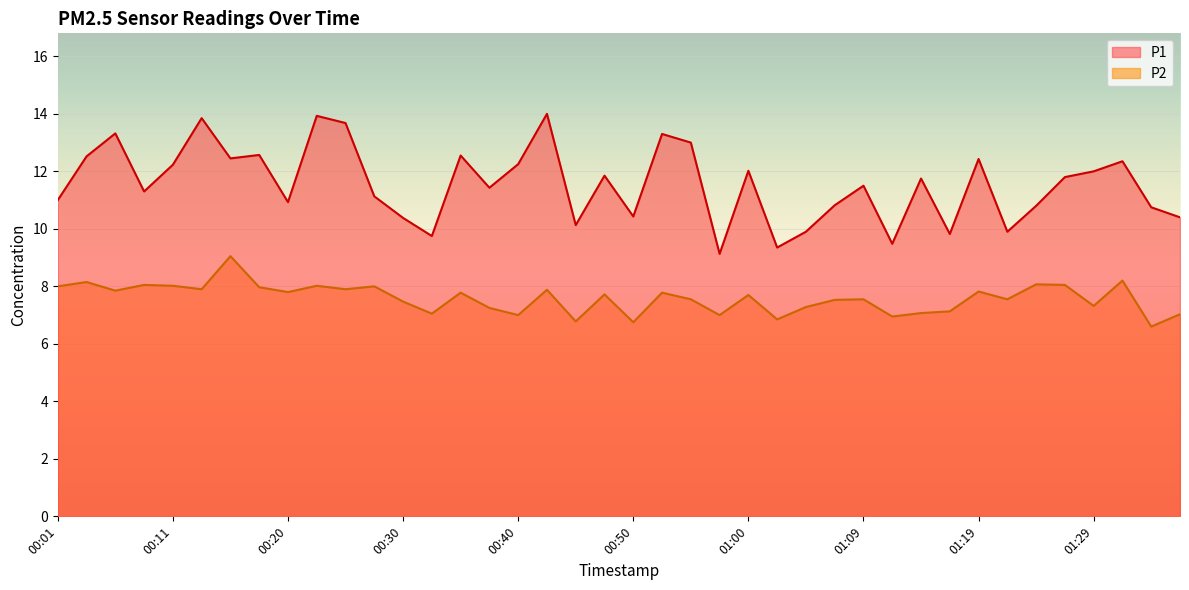

How many series are shown in this chart?

2